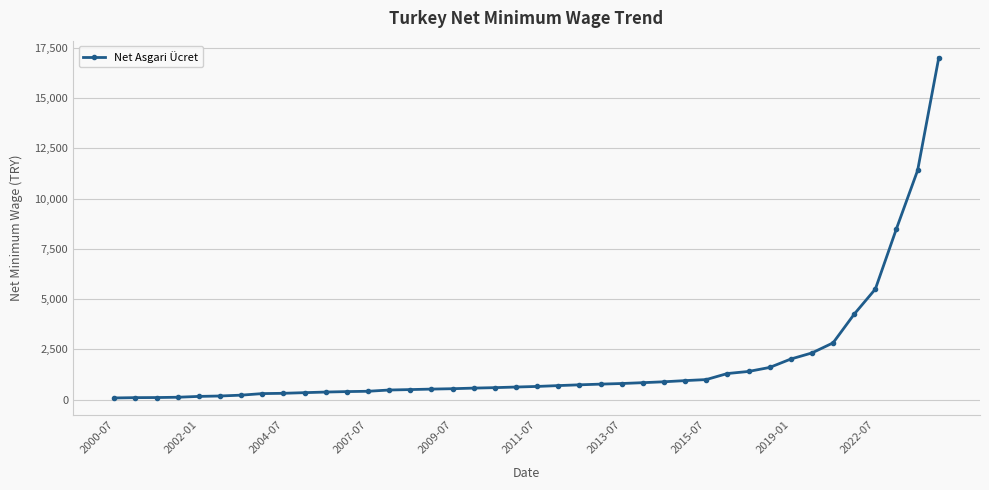

How many lines are shown in the chart?

1